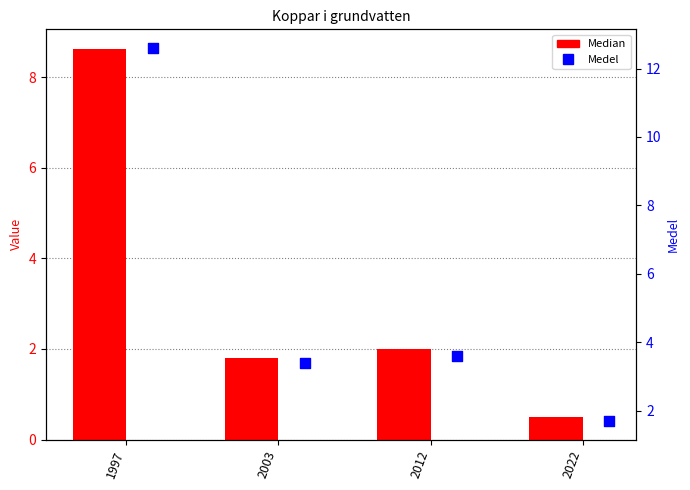

Which series has the widest spread of Y values?

Medel